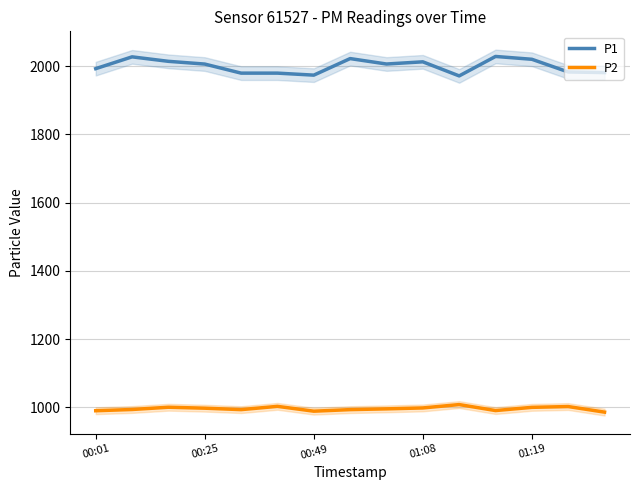

Read the P1 value at 7.

2021.9